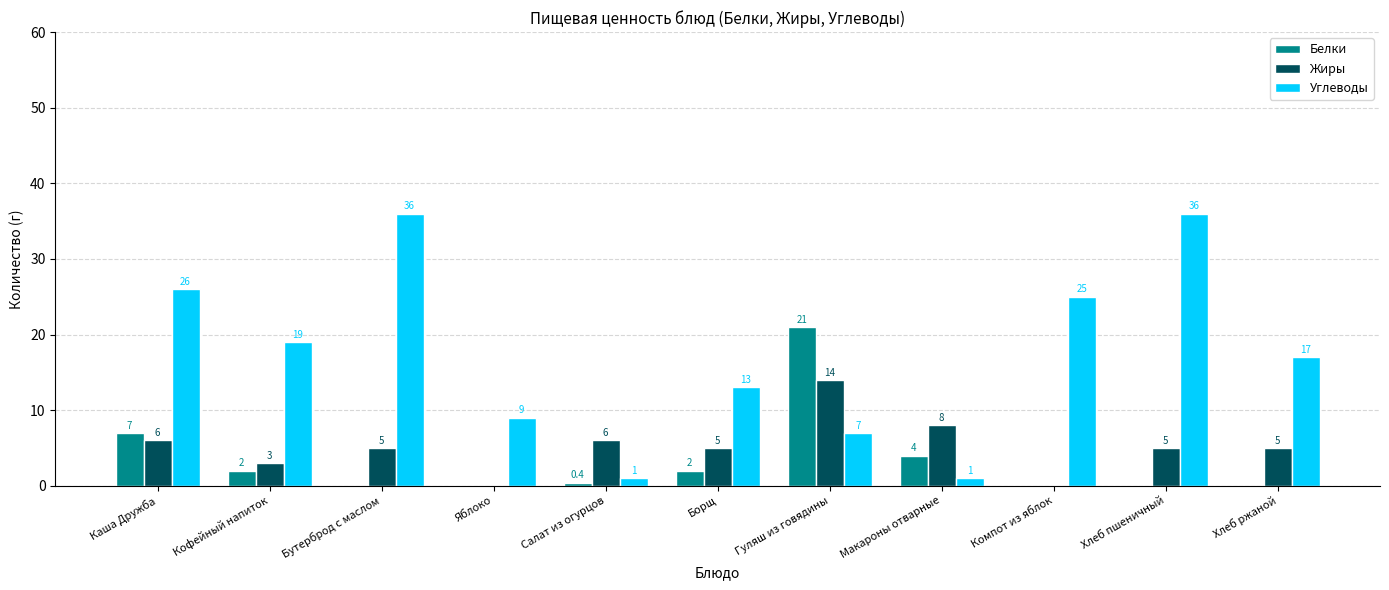

What value does the Углеводы series have at Компот из яблок?

25.0